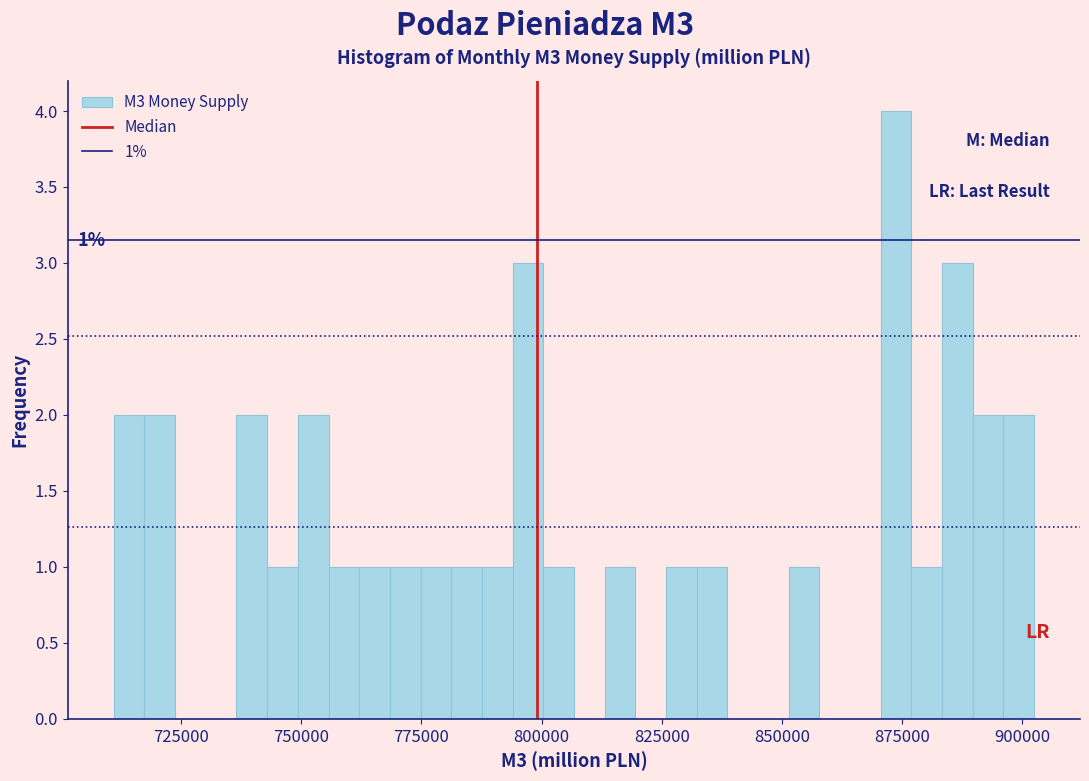

Around what value on the x-axis is the tallest bar? Give the approximate position of its centre, as read against the axis.

875000